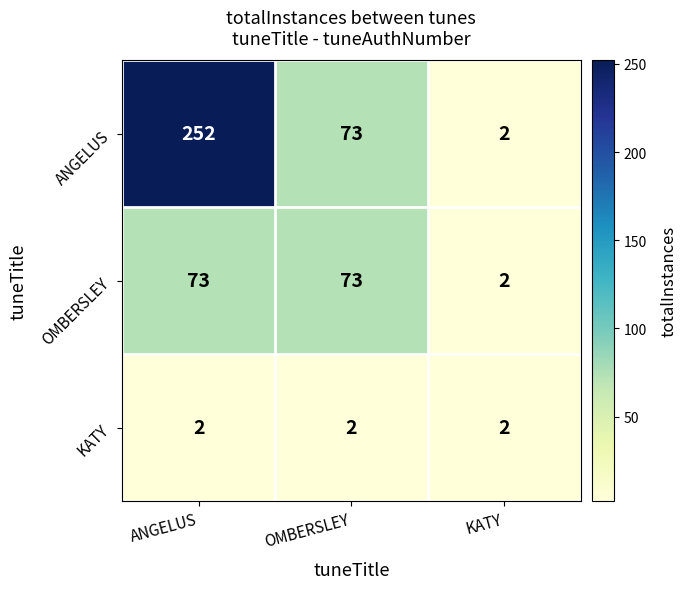

Reading left to right, list all the values displayed in this chart.

ANGELUS: 252	73	2
OMBERSLEY: 73	73	2
KATY: 2	2	2